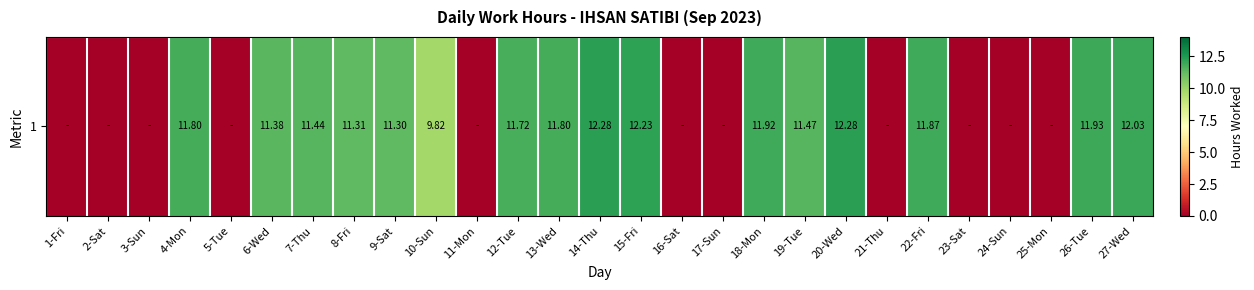

Which has a higher value, 16-Sat or 21-Thu?

16-Sat